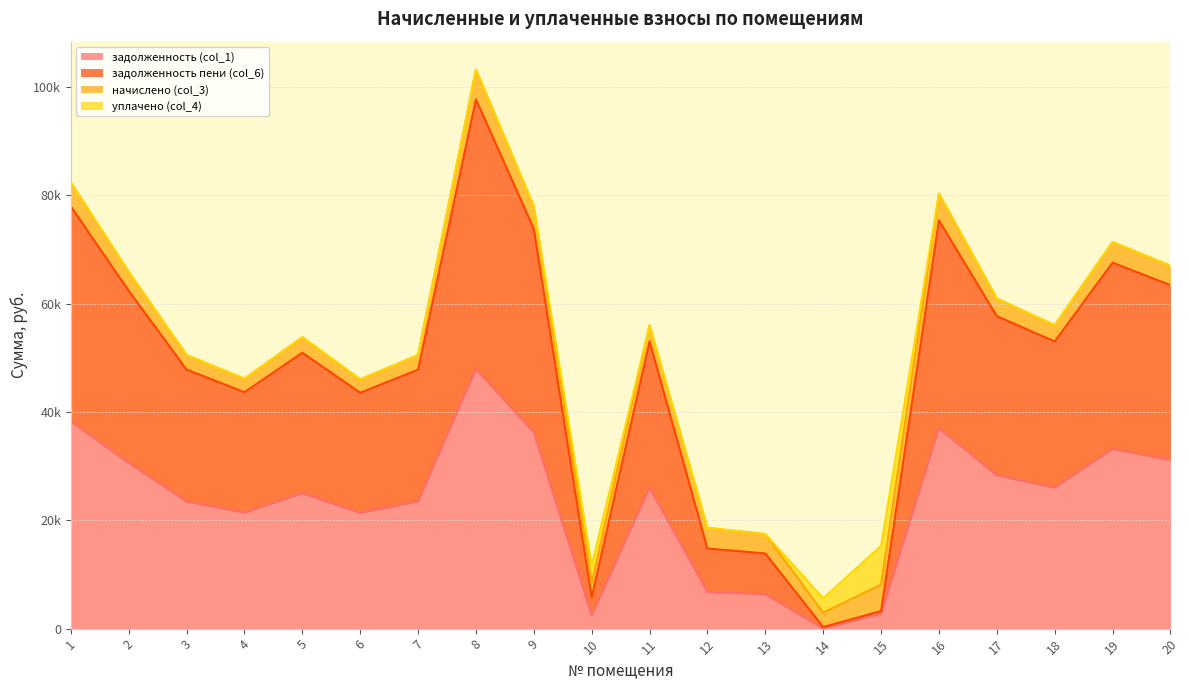

What is the average value of the задолженность пени (col_6) series?

47672.8